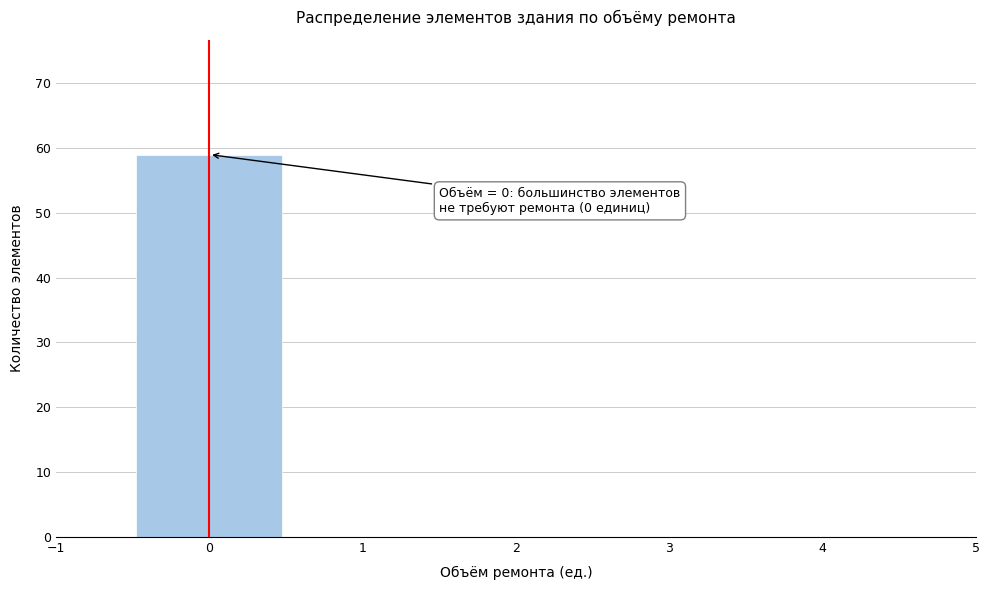

Which range on the x-axis has the tallest bar?

-0.5 to 0.5